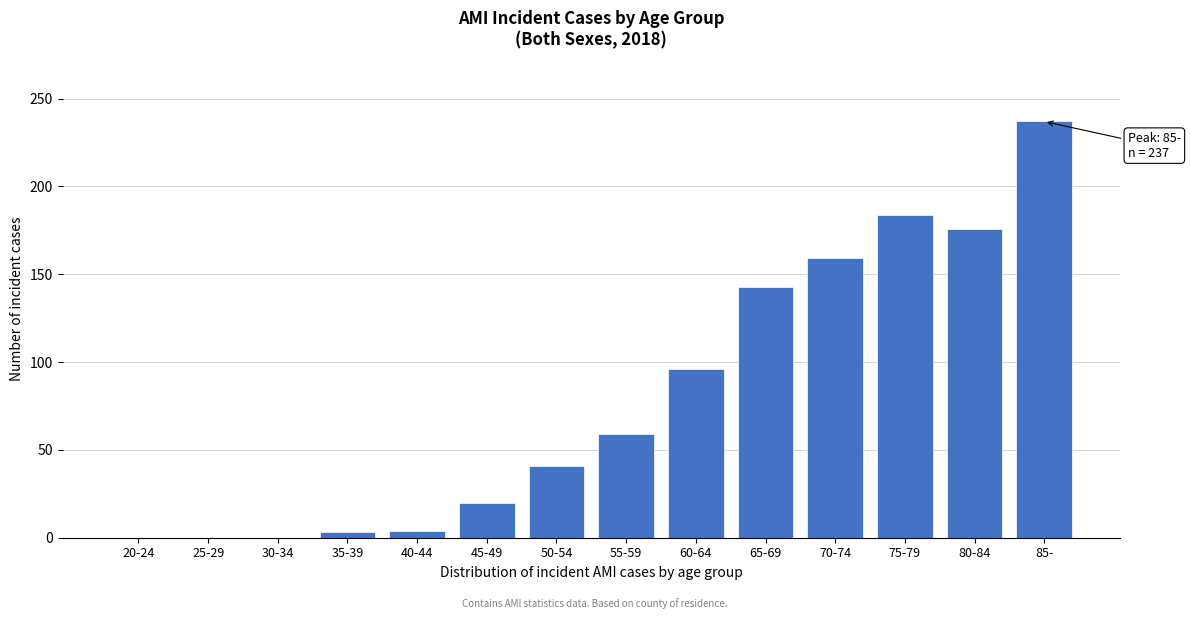

What is the greatest value displayed?

237